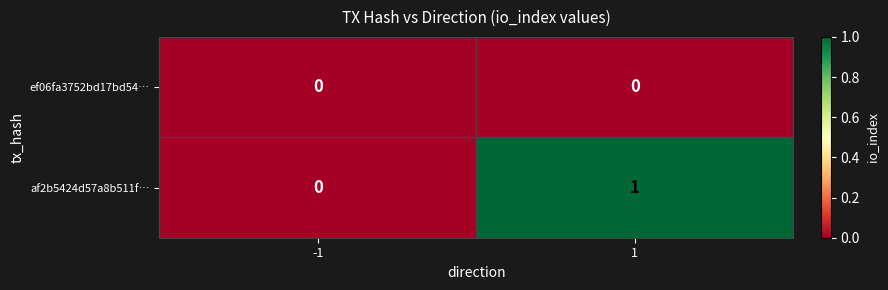

Which series has the widest spread of values?

af2b5424d57a8b511f…